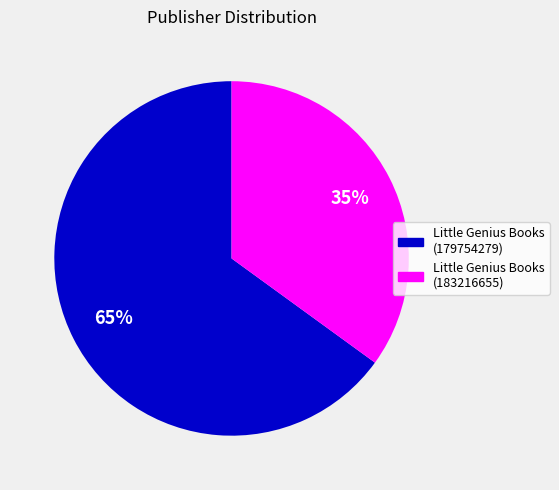

Which category accounts for the majority?

Little Genius Books (179754279)